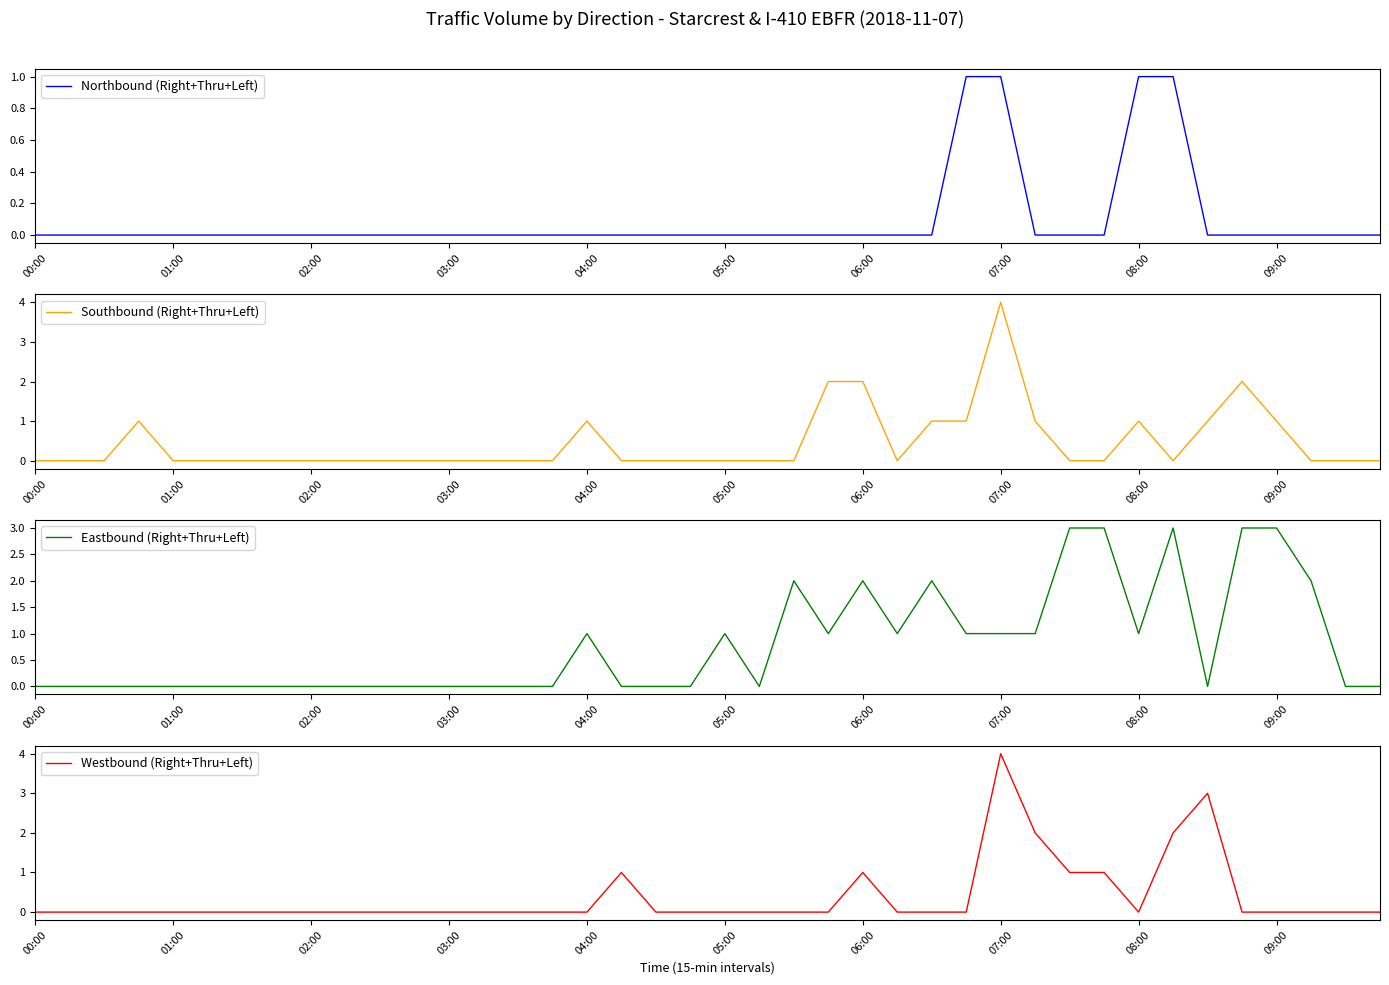

True or false: Eastbound (Right+Thru+Left) and Westbound (Right+Thru+Left) intersect in this chart.

True